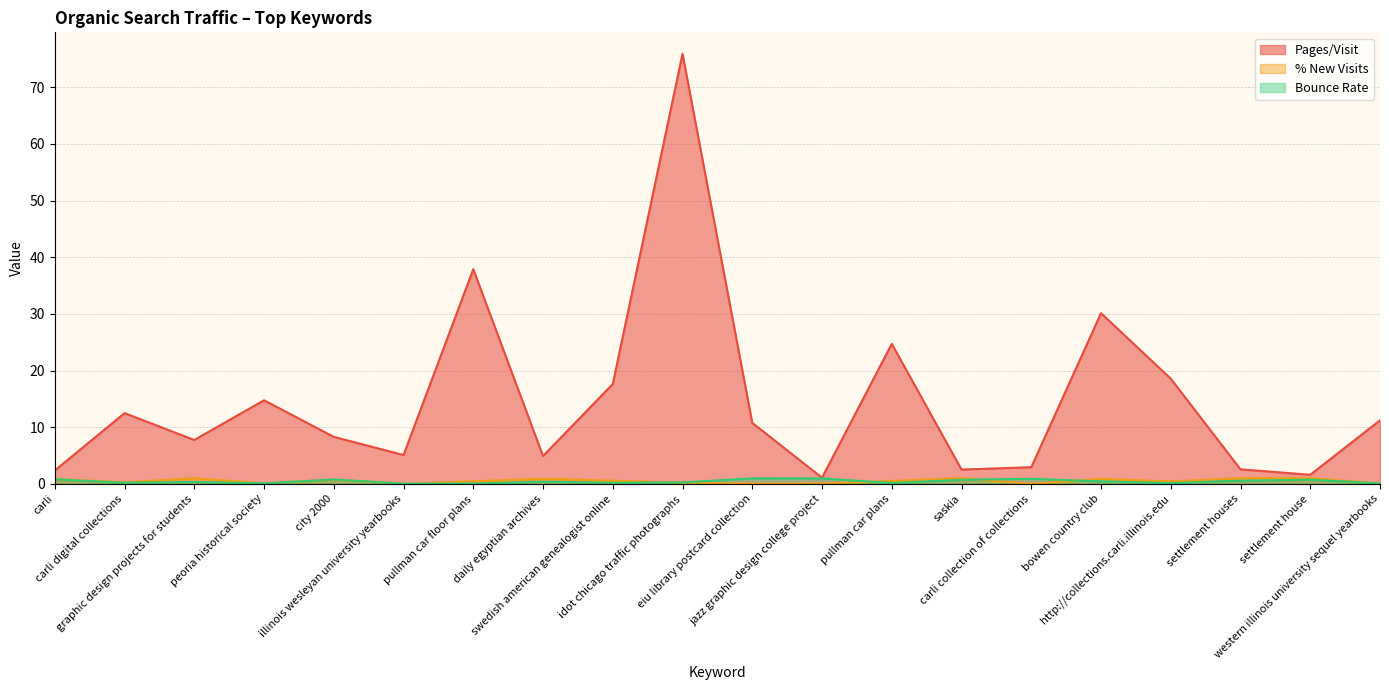

How many intersections are there between Bounce Rate and % New Visits?

5